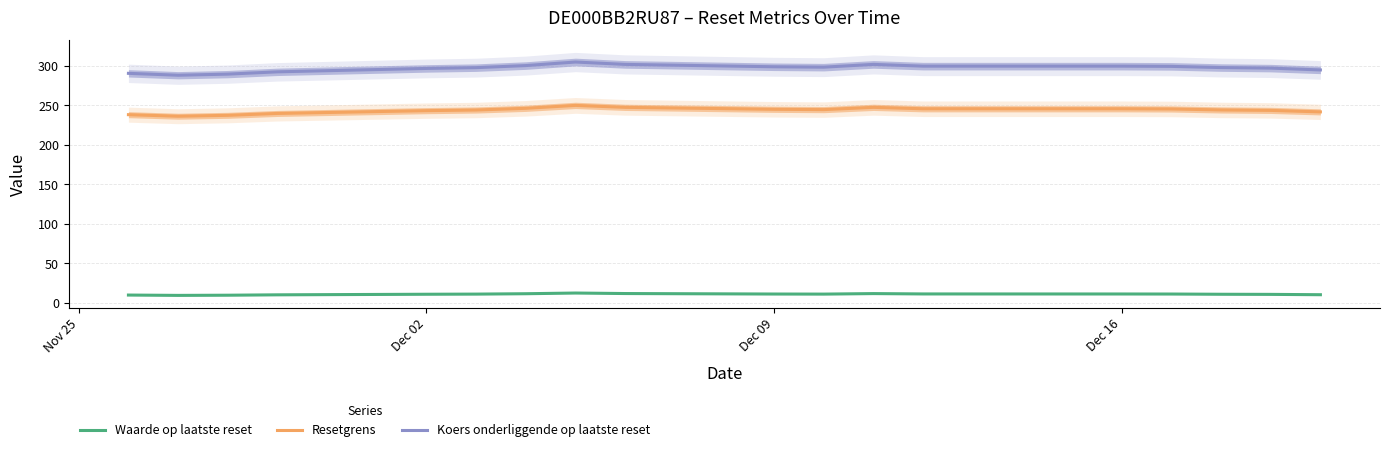

True or false: Waarde op laatste reset and Koers onderliggende op laatste reset cross at least once.

False